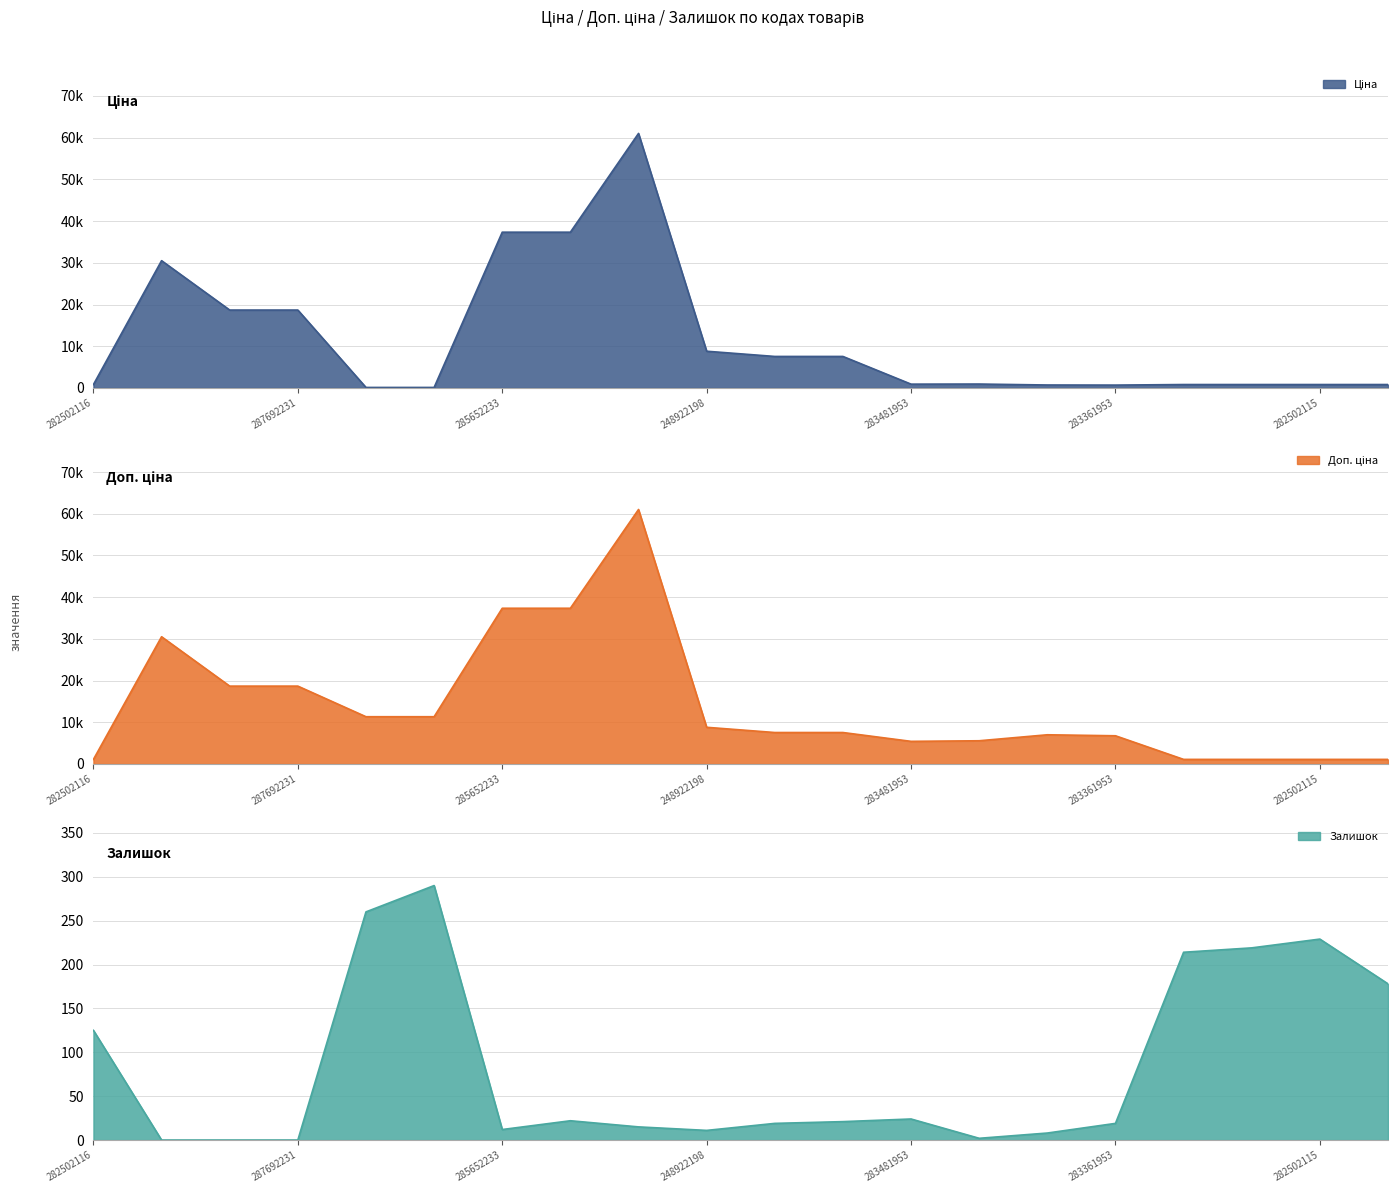

What position from the left is 247052180?

12